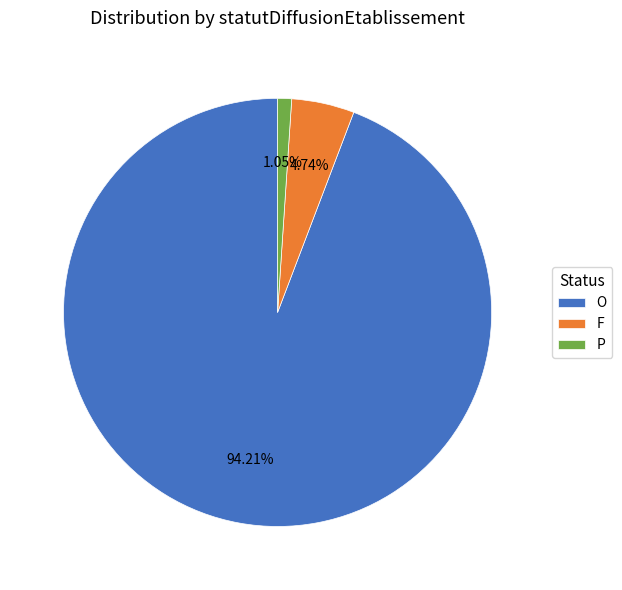

Which has a higher value, P or F?

F